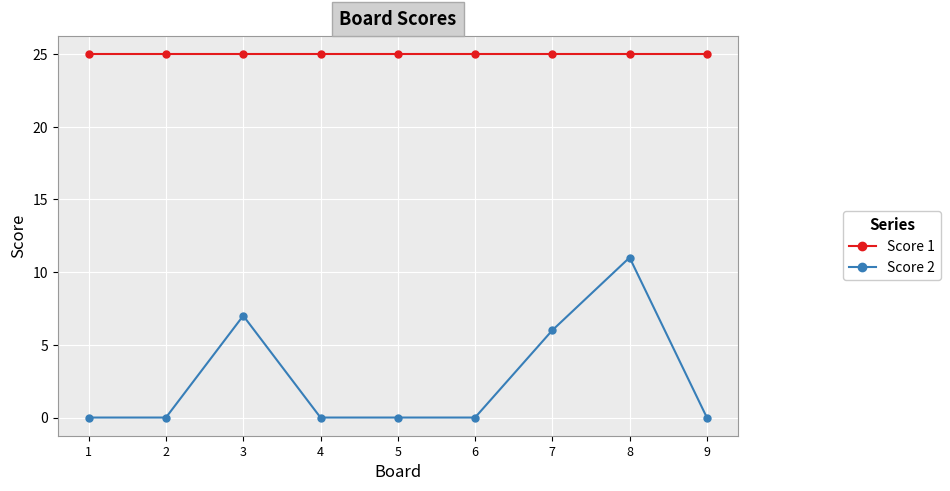

The Score 2 series shows -5 at 5. True or false?

False